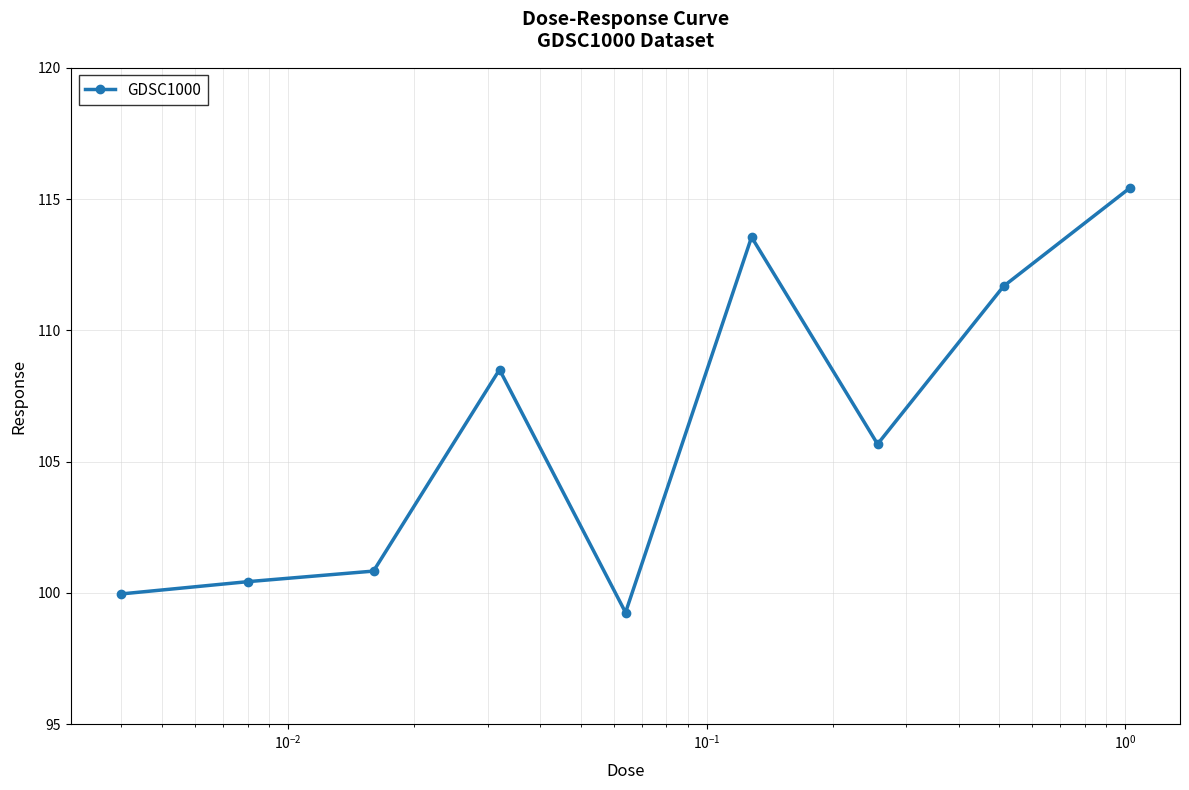

What is the sum of all values?

955.3